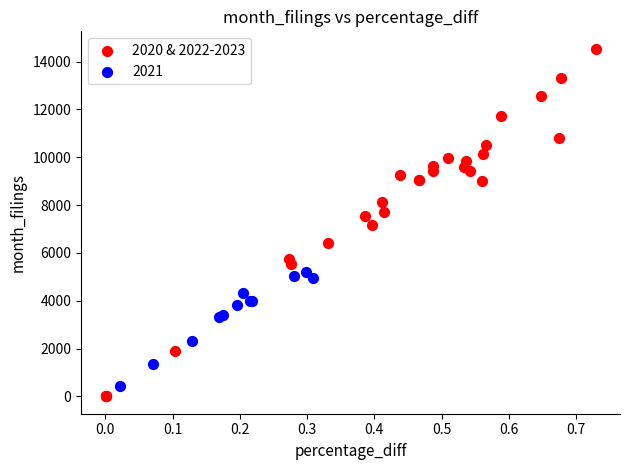

Which series contains the highest Y value?

2020 & 2022-2023